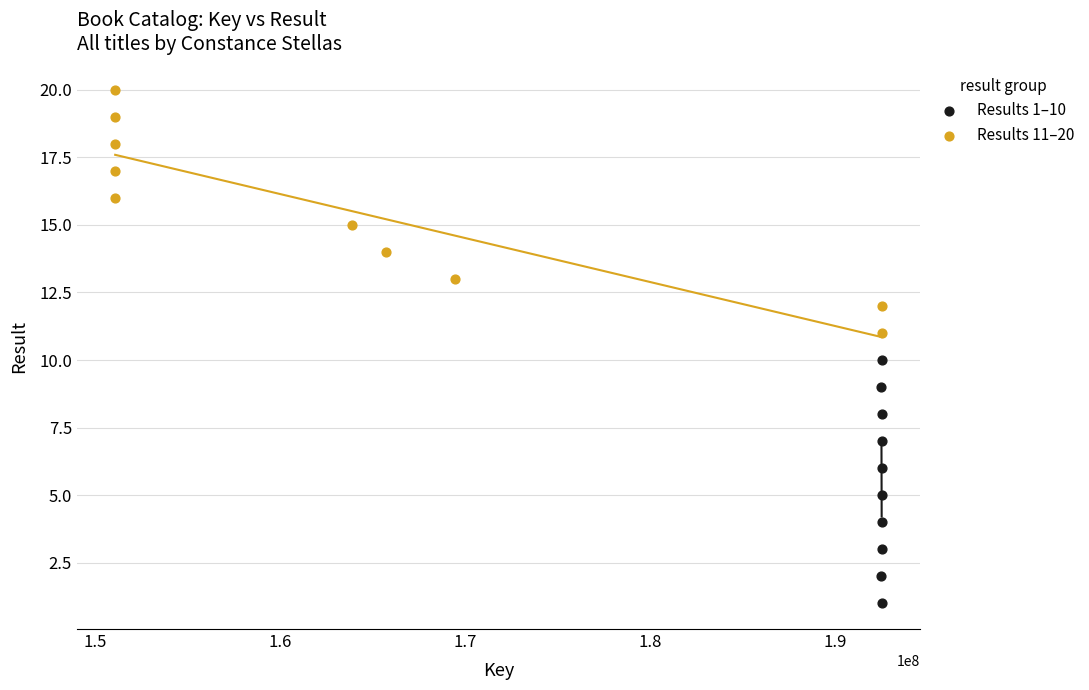

Which series contains the lowest Y value?

Results 1–10